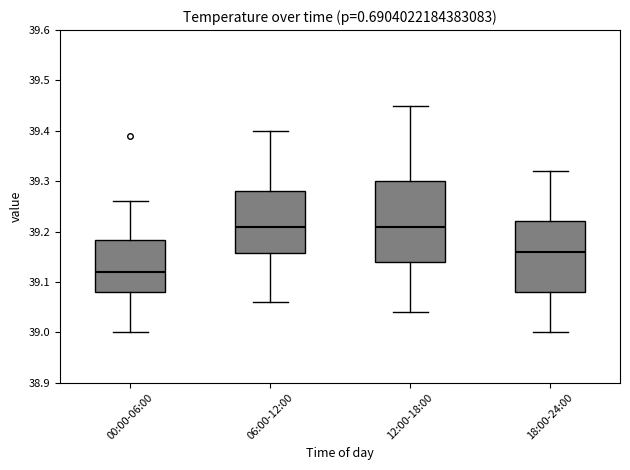

Which box's median line is the lowest?

00:00-06:00